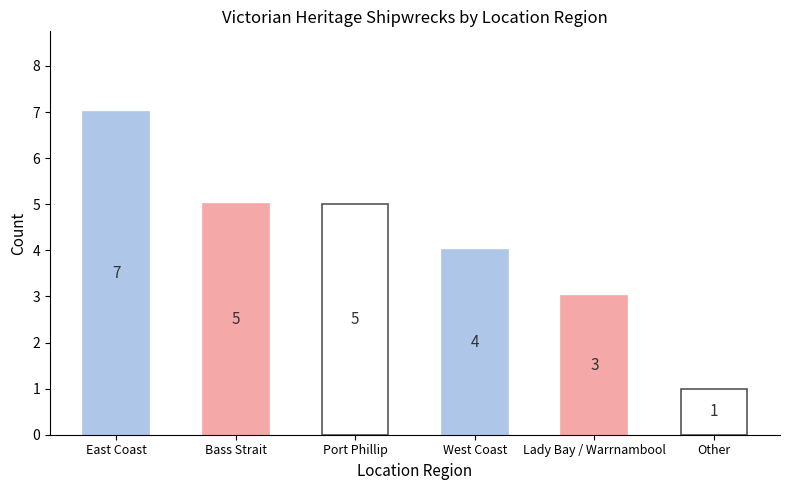

What is the sum of the values at Port Phillip and Other?

6